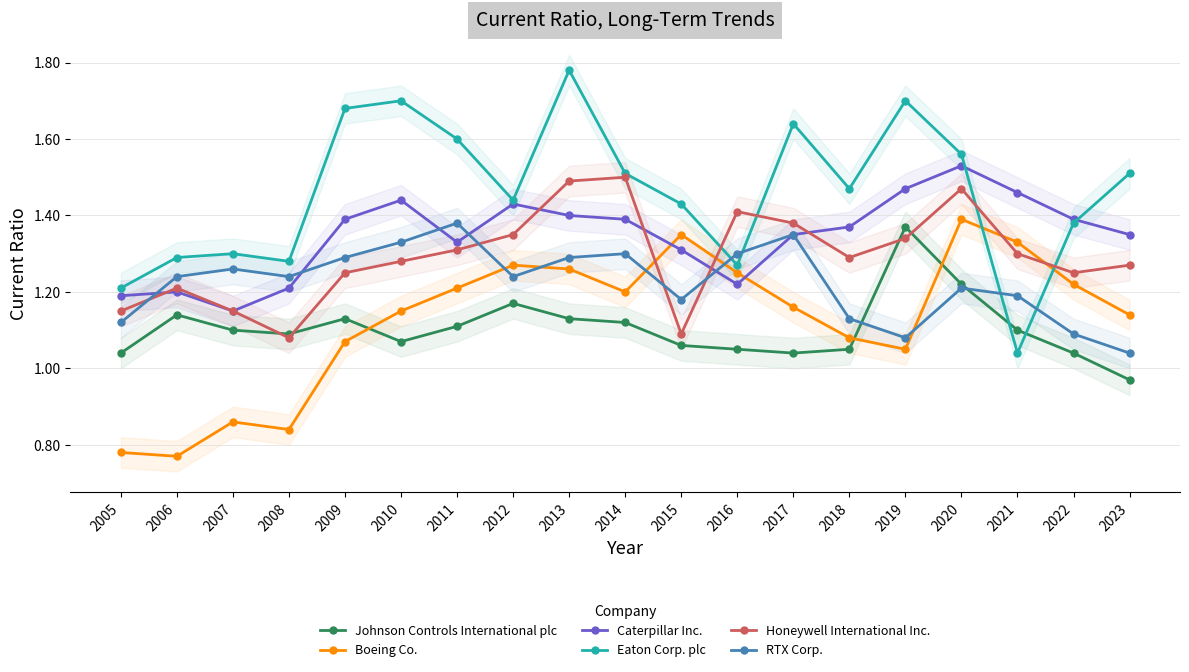

Between 2012 and 2009, which is larger?

2012